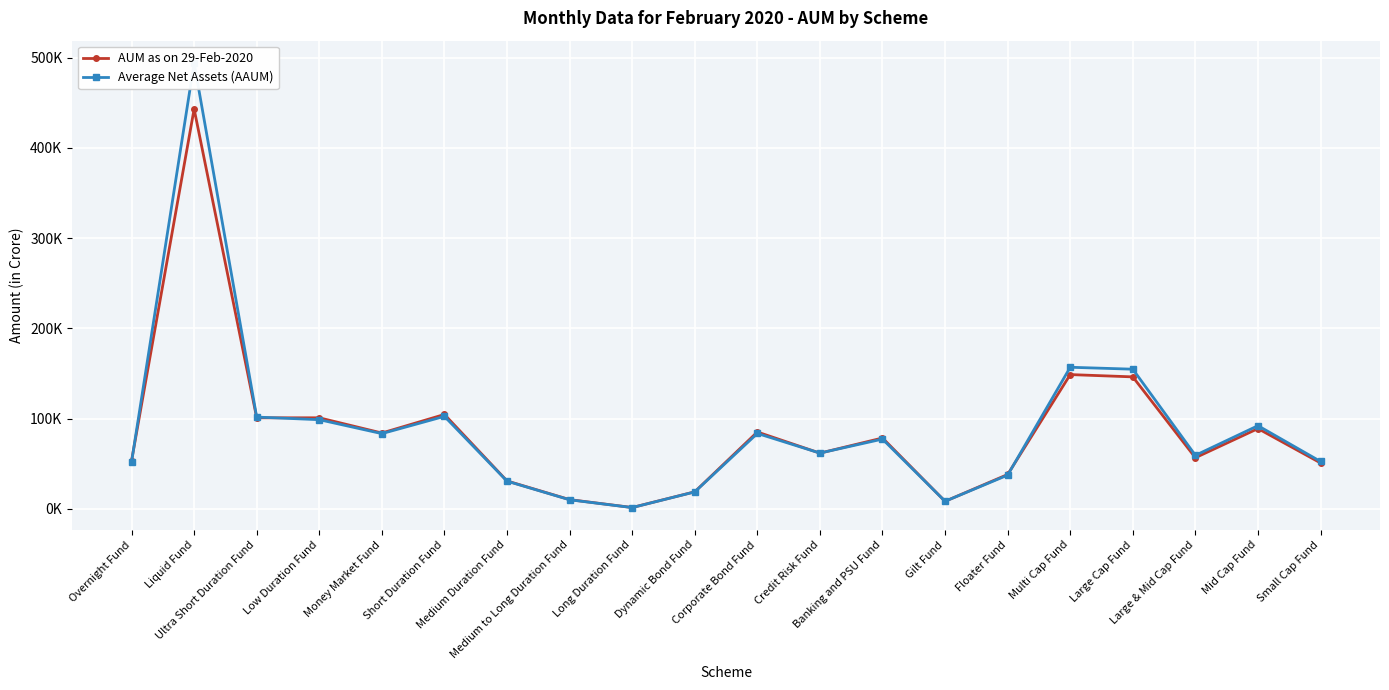

What is the label of the 8th point from the left?

Medium to Long Duration Fund